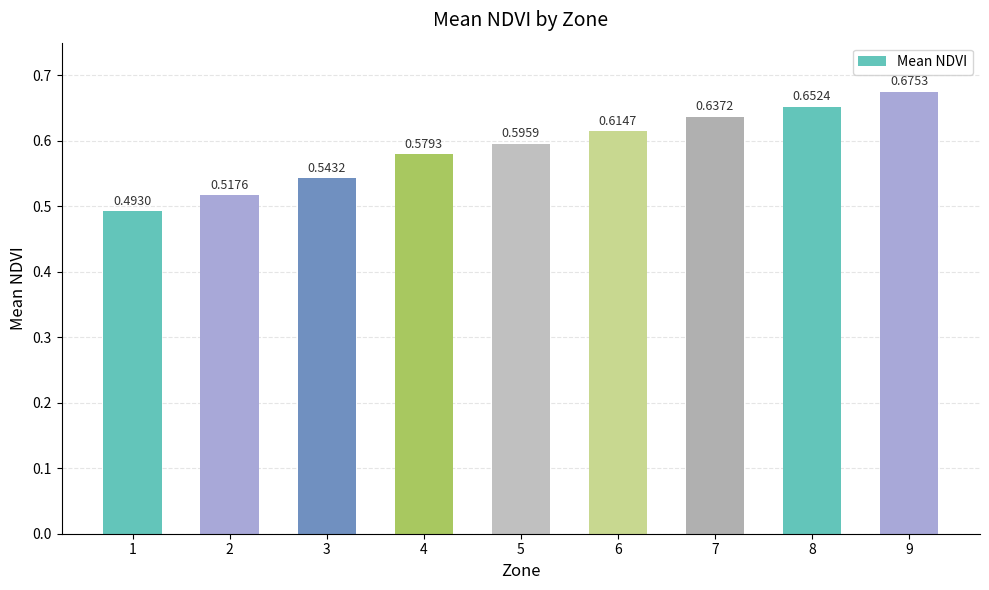

Which label corresponds to the largest value in the chart?

9